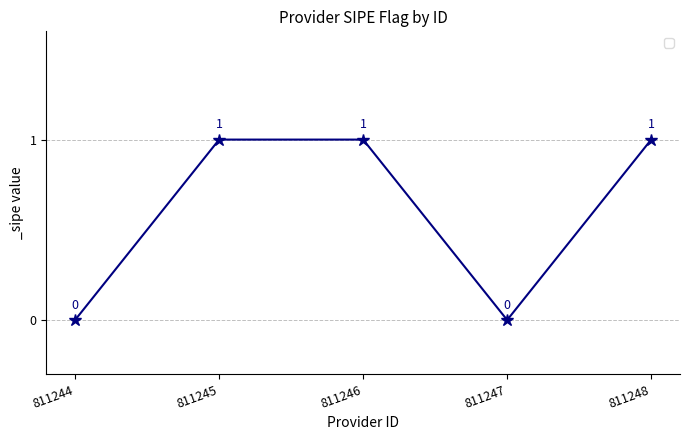

Approximately how many times larger is the value at 811245 compared to 811246?

1.0